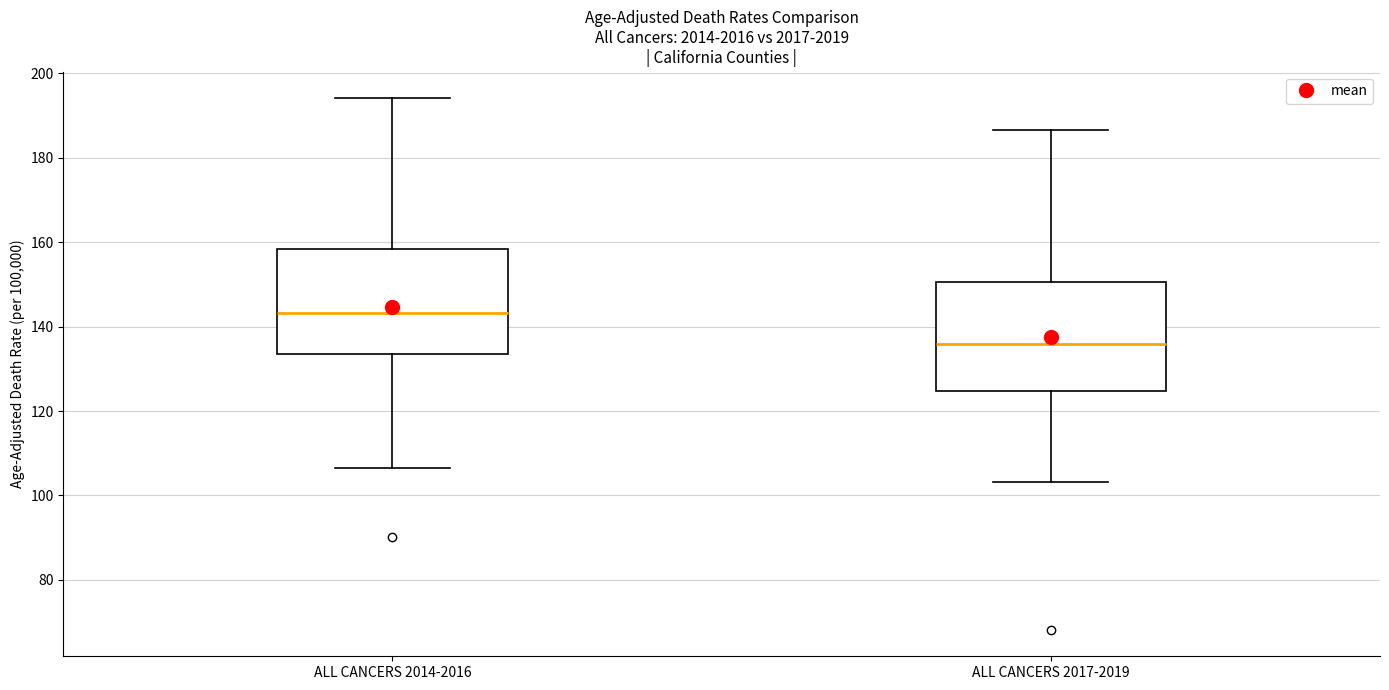

Reading left to right, read every box against the y-axis: the position of its median line, the range the box covers, and the ends of its whiskers. The values are not printed on the chart, so give them approximately, as read against the axis.

ALL CANCERS 2014-2016: median 144, box 134 to 158, whiskers 106 to 194
ALL CANCERS 2017-2019: median 136, box 124 to 150, whiskers 104 to 186